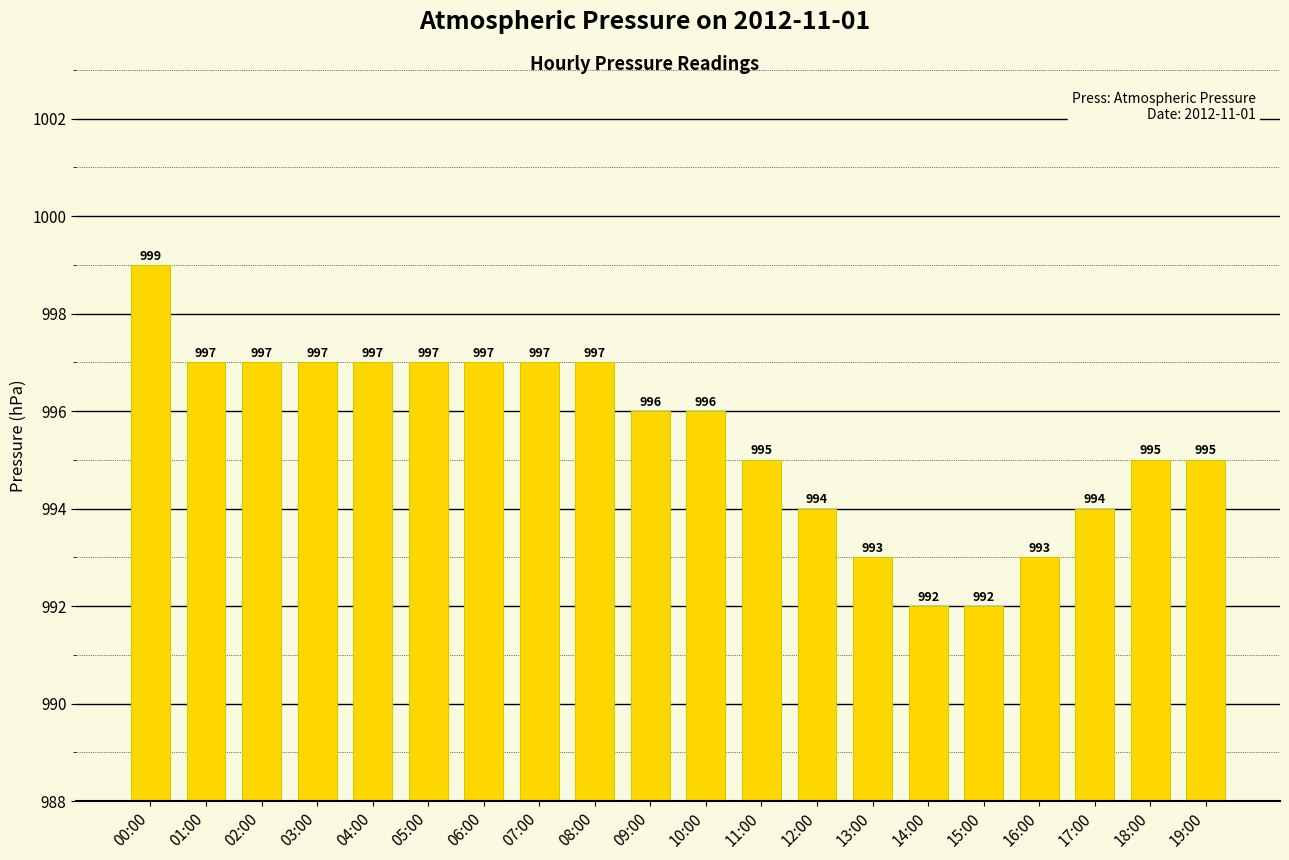

How many bars are there in total?

20